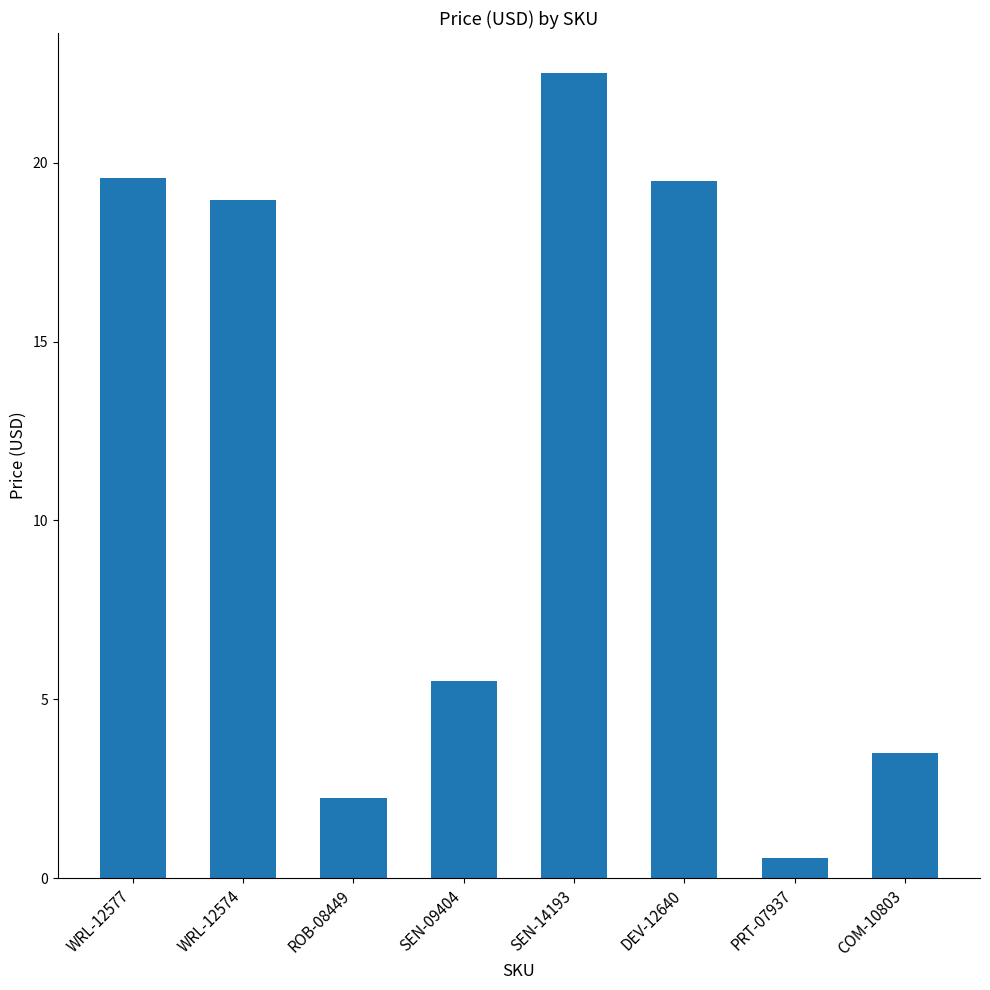

What is the value of the 1st bar from the left?

19.6